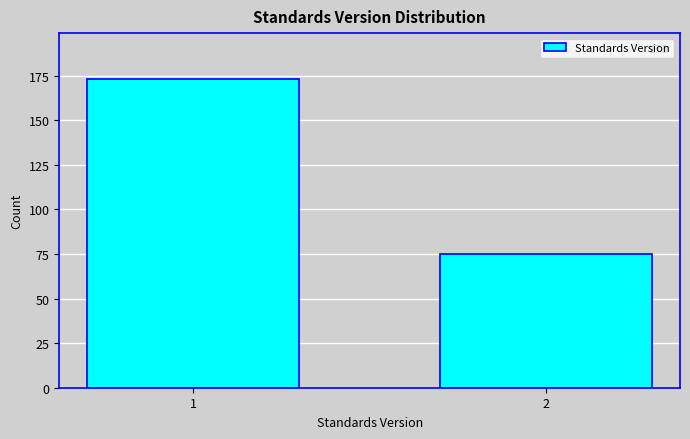

Reading left to right, list all the values displayed in this chart.

173	75